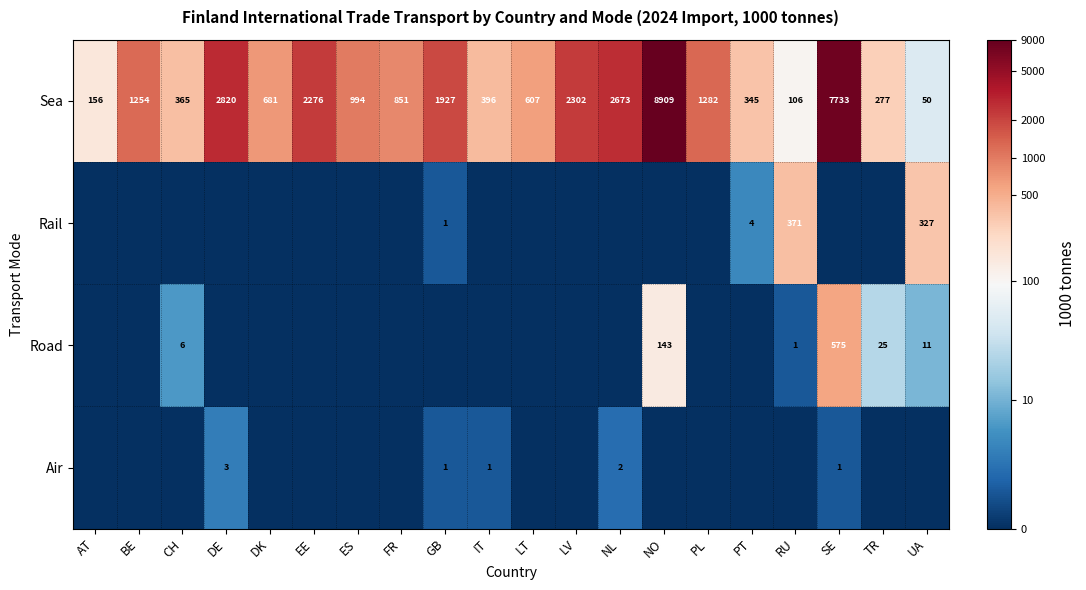

Which category has the highest value across all series?

NO